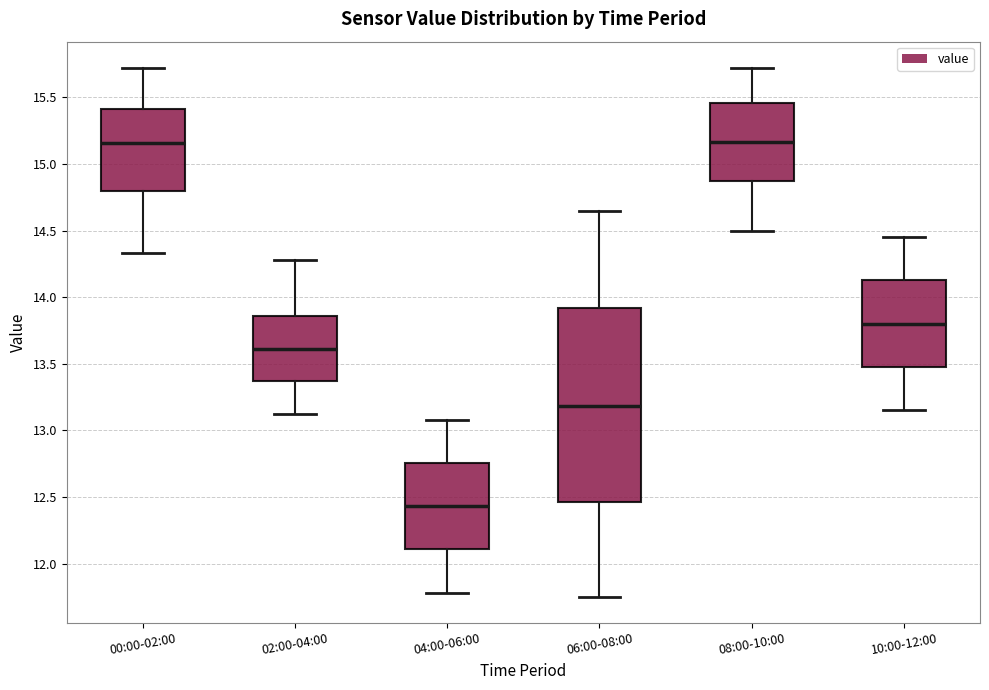

Reading left to right, transcribe this box plot: for each box, give where its median line is, the range the box spans, and where its two whiskers end, as read against the y-axis. The values are not printed on the chart, so give them approximately, as read against the axis.

00:00-02:00: median 15.15, box 14.80 to 15.40, whiskers 14.35 to 15.70
02:00-04:00: median 13.60, box 13.35 to 13.85, whiskers 13.10 to 14.30
04:00-06:00: median 12.45, box 12.10 to 12.75, whiskers 11.80 to 13.10
06:00-08:00: median 13.20, box 12.45 to 13.90, whiskers 11.75 to 14.65
08:00-10:00: median 15.15, box 14.85 to 15.45, whiskers 14.50 to 15.70
10:00-12:00: median 13.80, box 13.45 to 14.15, whiskers 13.15 to 14.45